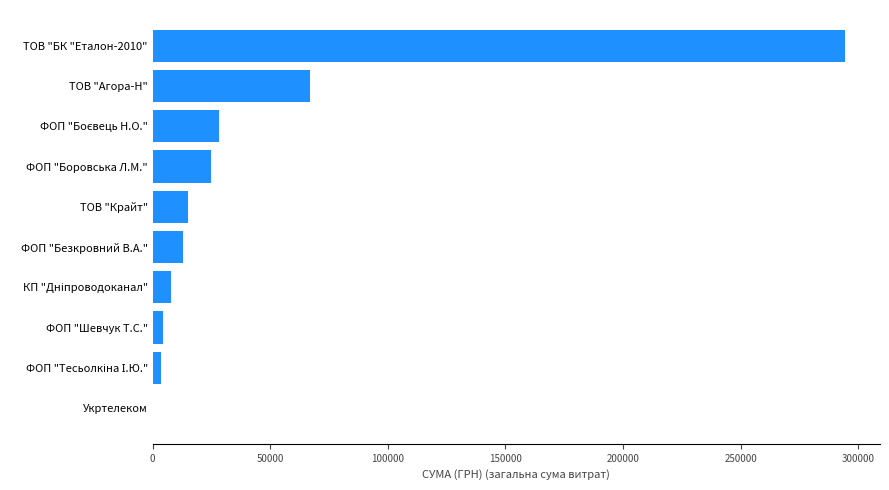

What is the greatest value displayed?

294512.2